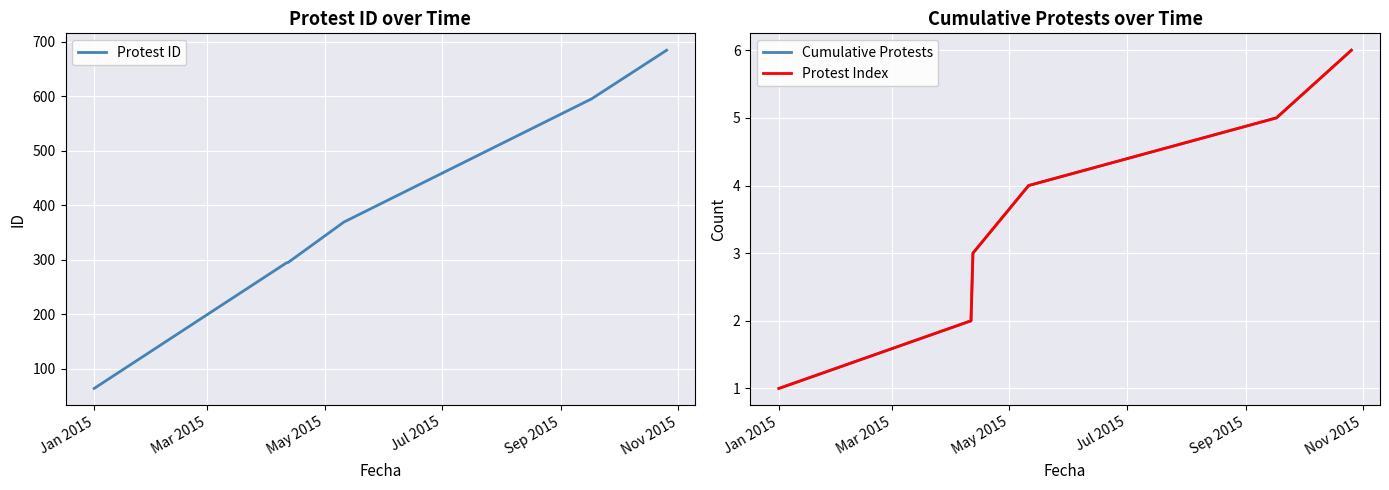

Reading right to left, list all the values displayed in this chart.

Protest ID: 684	595	369	295	294	64
Cumulative Protests: 6	5	4	3	2	1
Protest Index: 6	5	4	3	2	1